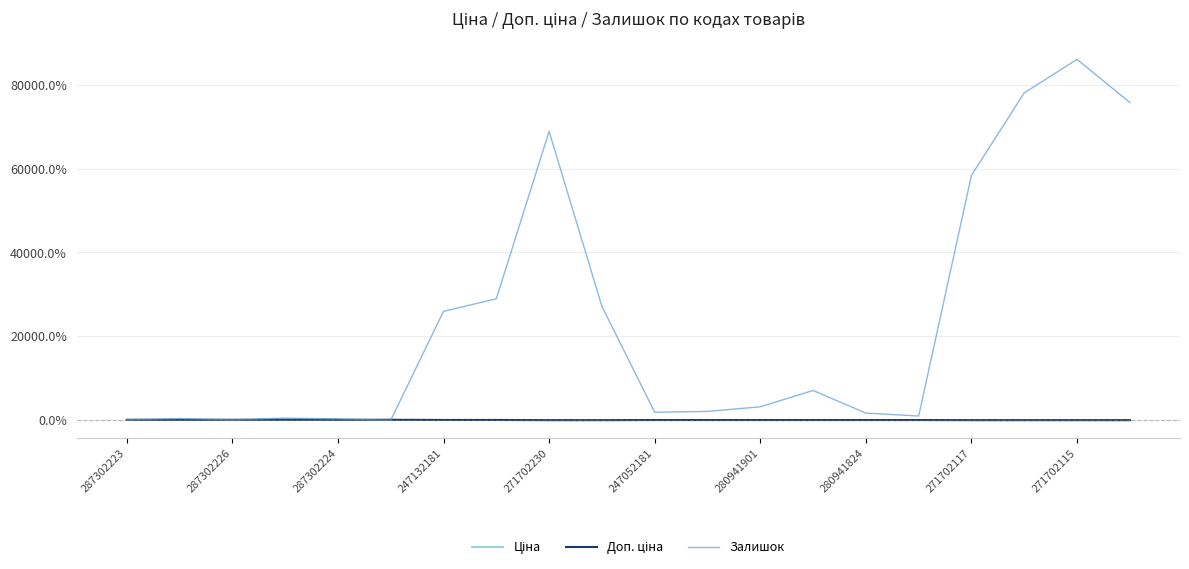

Which series has the widest spread of values?

Залишок